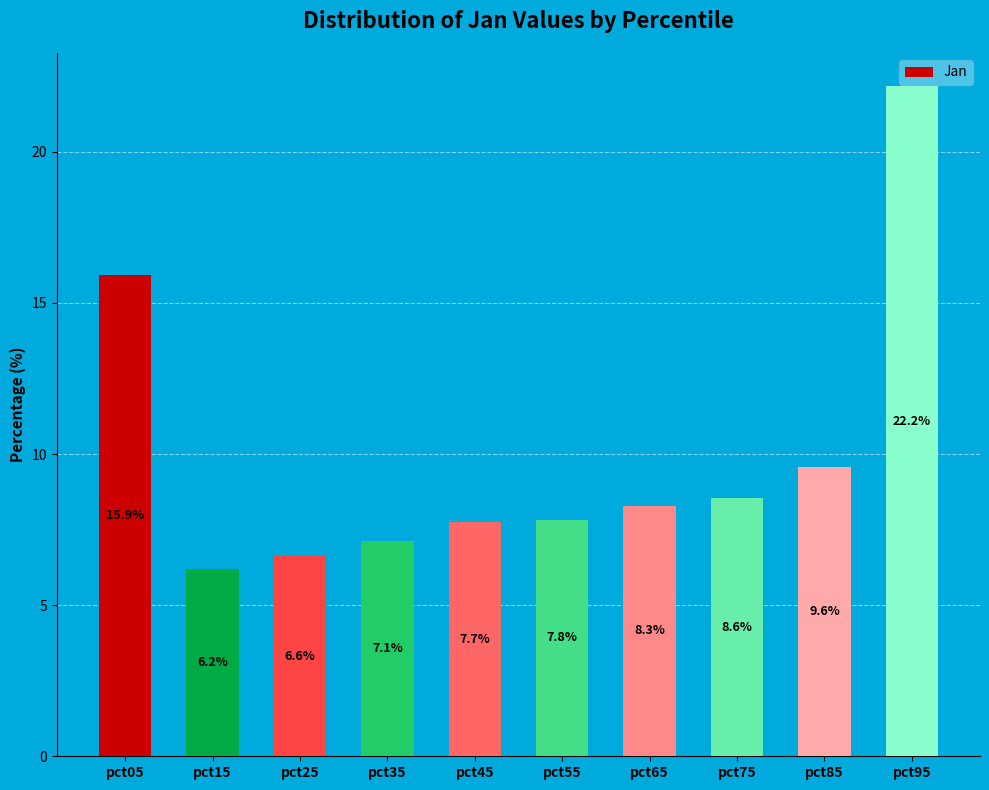

What is the smallest value displayed?

6.2